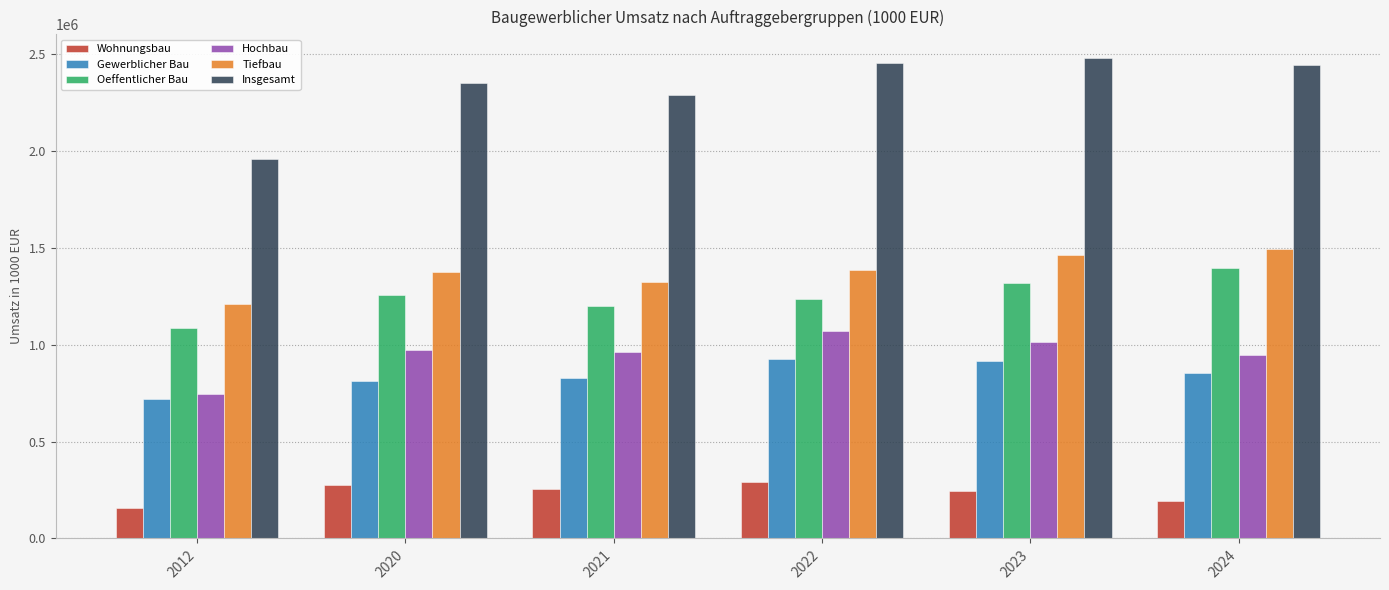

How many groups of bars are there?

6